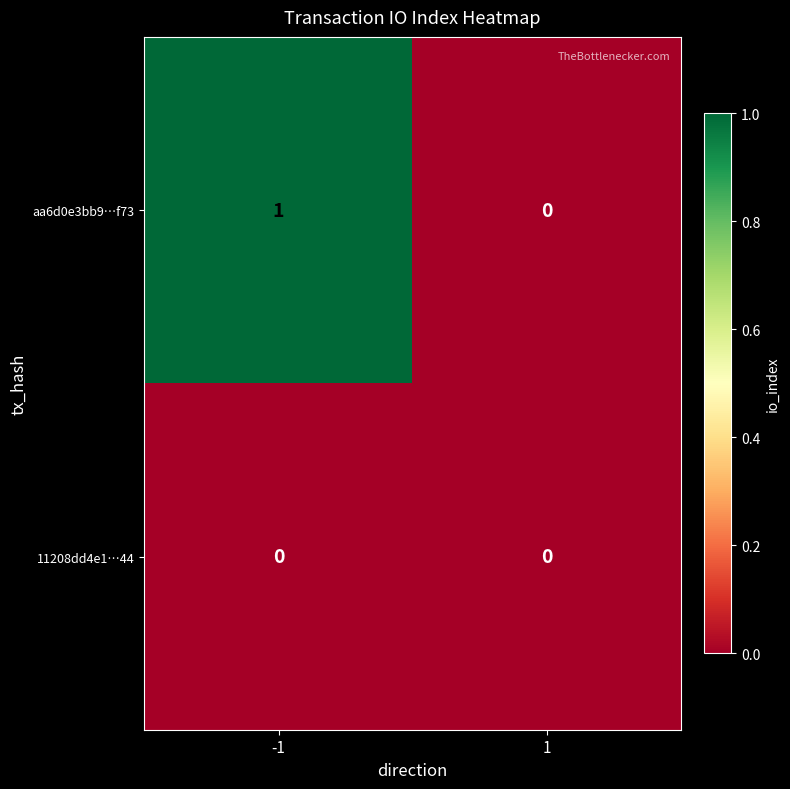

Reading right to left, what are all the values shown in this chart?

aa6d0e3bb9…f73: 1=0	-1=1
11208dd4e1…44: 1=0	-1=0